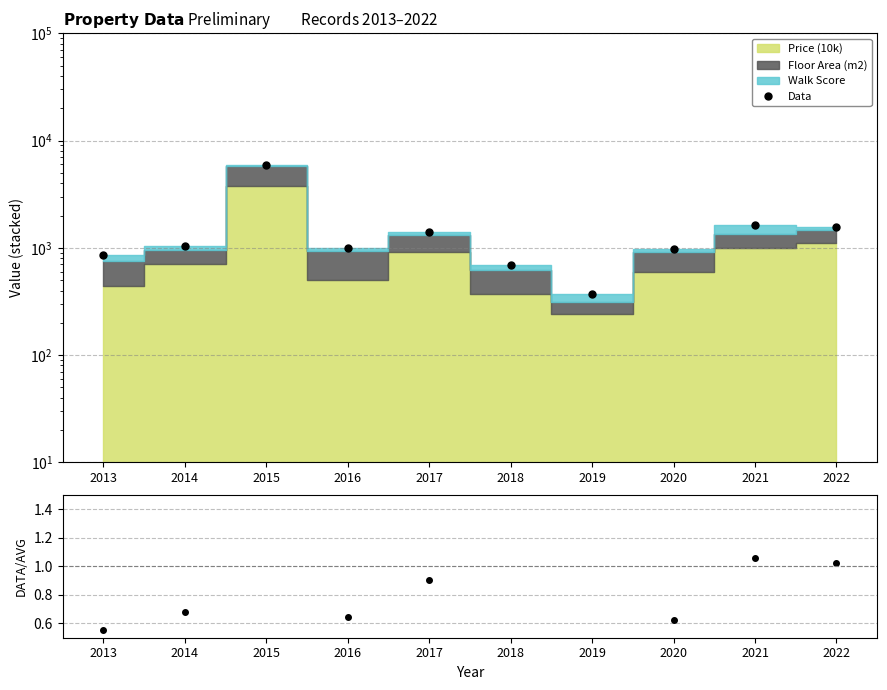

Between 2019 and 2013, which is larger?

2013